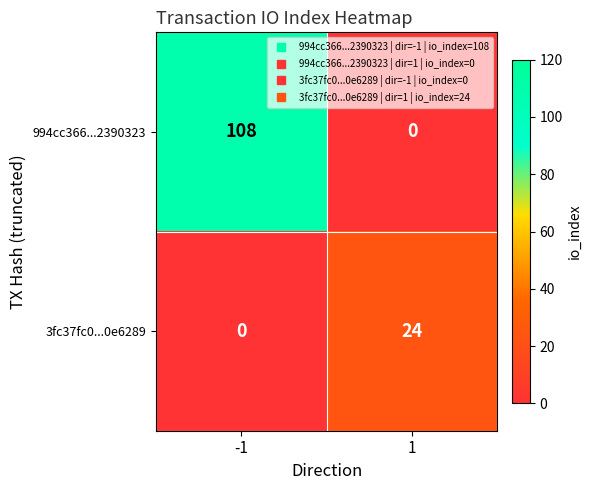

At how many categories does at least one series exceed 27?

1